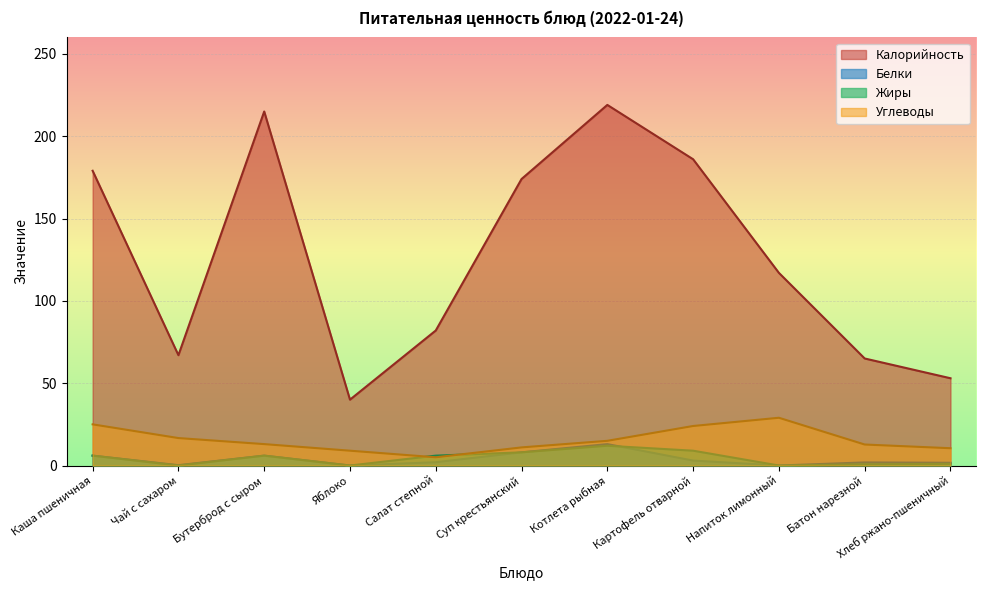

What is the difference between the maximum and minimum values in the Калорийность series?

179.0